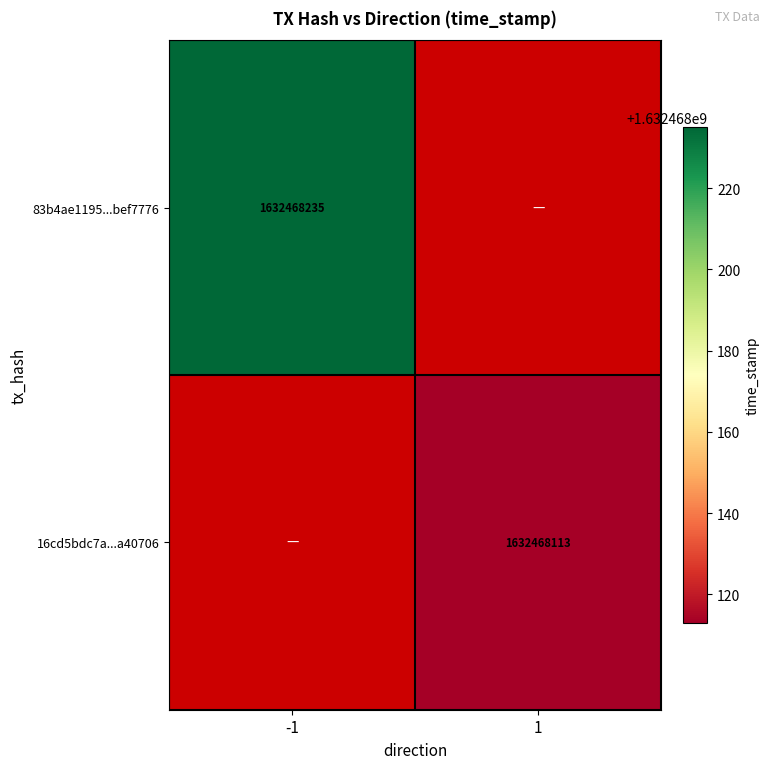

What is the total value across all series at 1?

1632468113